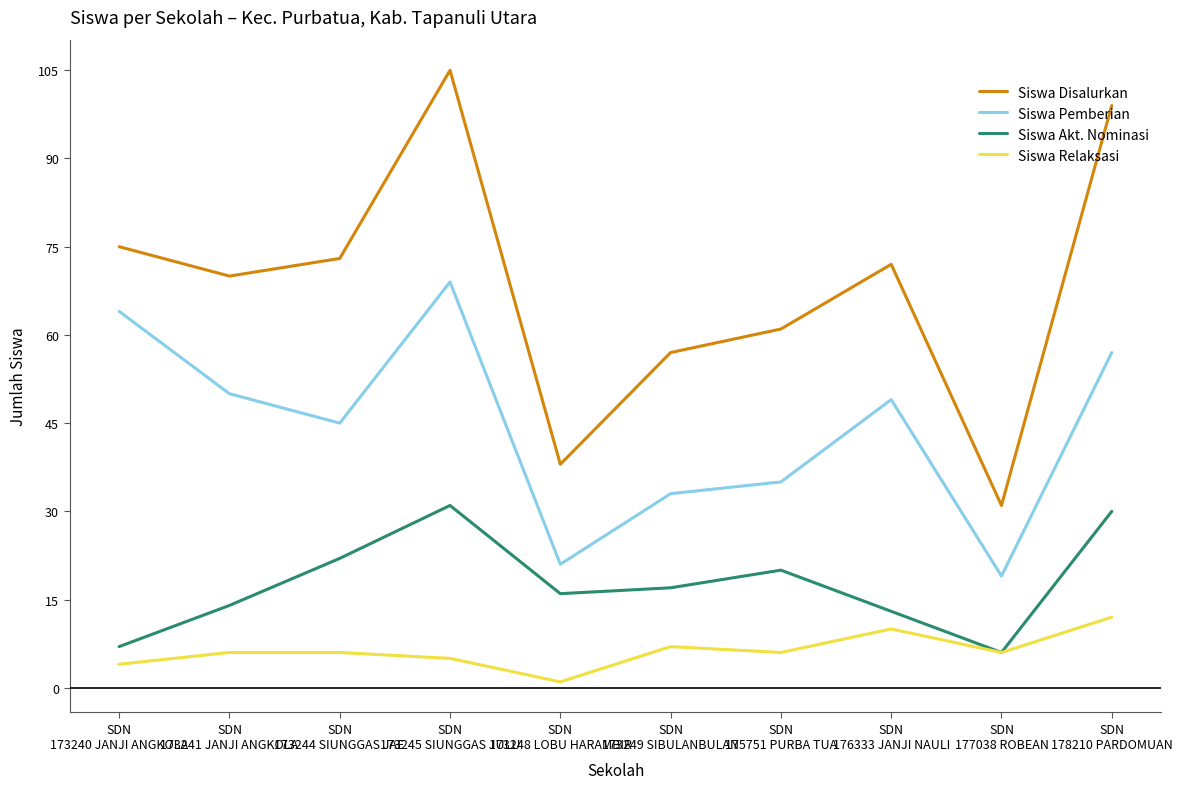

Which category has the lowest value across all series?

SDN
173248 LOBU HARAMBIR